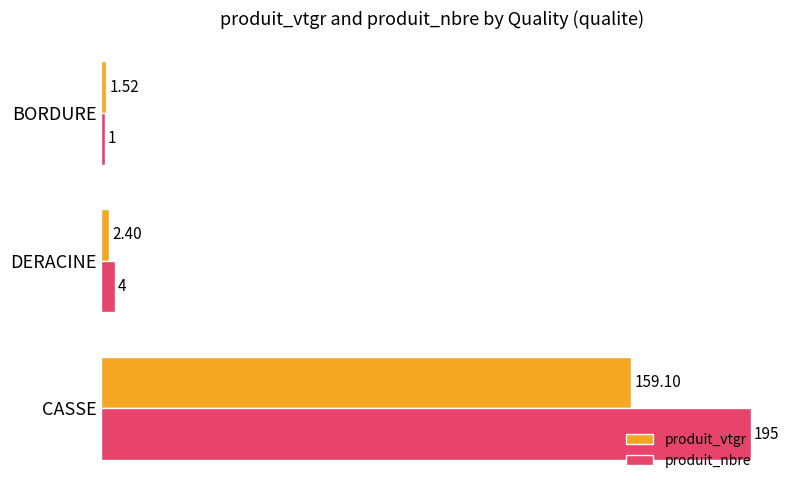

Which series changed the most between CASSE and BORDURE?

produit_nbre